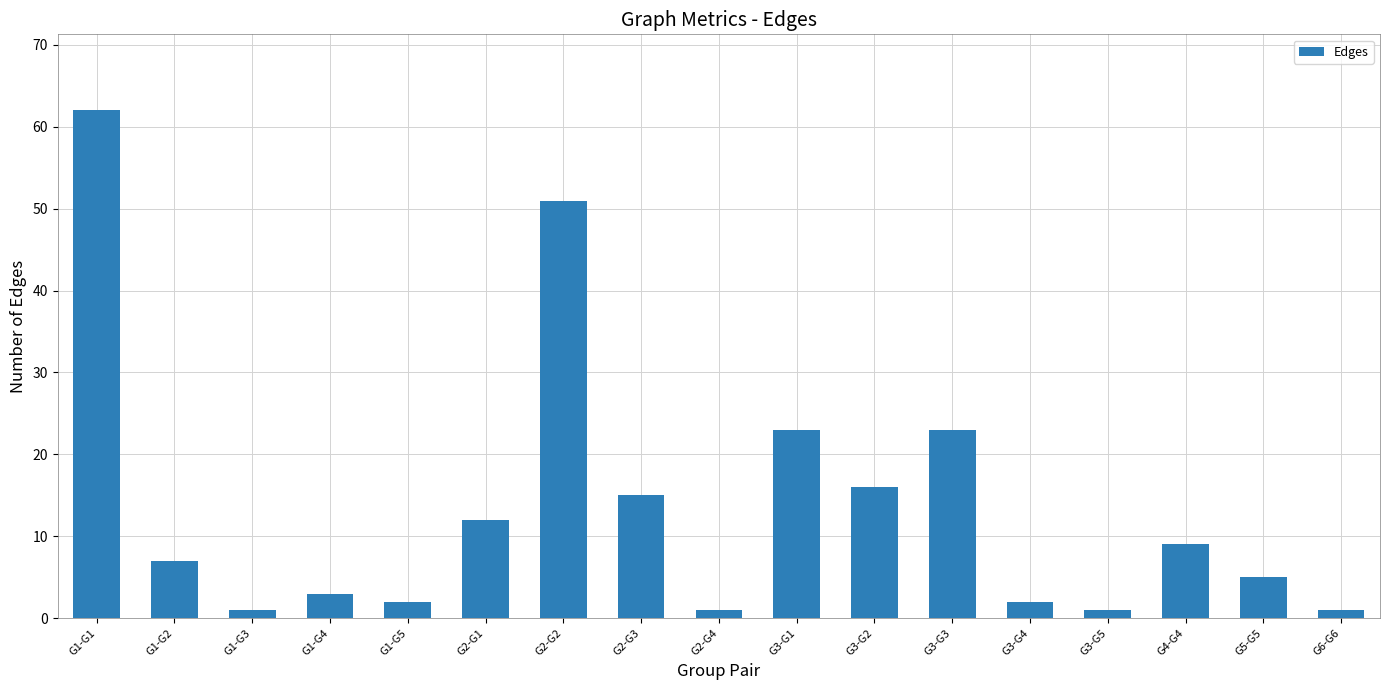

What is the minimum value shown in the chart?

1